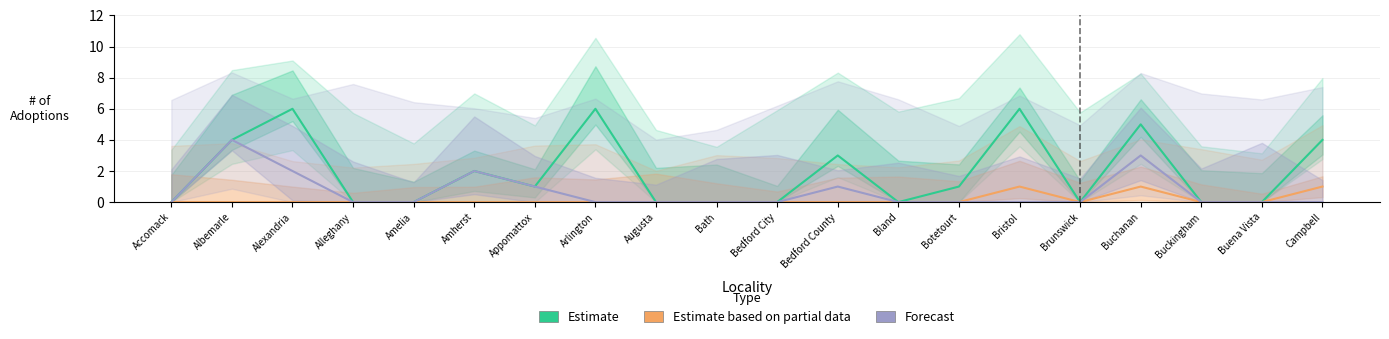

Reading left to right, extract all data points from this chart.

Estimate: 0	4	6	0	0	2	1	6	0	0	0	3	0	1	6	0	5	0	0	4
Estimate based on partial data: 0	0	0	0	0	0	0	0	0	0	0	0	0	0	1	0	1	0	0	1
Forecast: 0	4	2	0	0	2	1	0	0	0	0	1	0	0	0	0	3	0	0	0